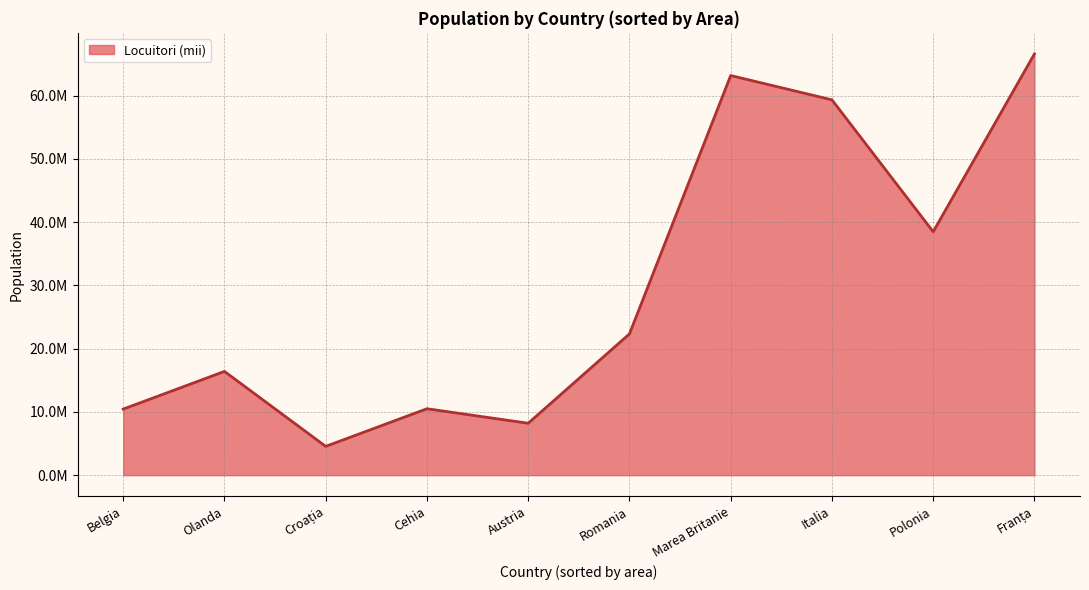

What is the difference between the second highest and minimum values?

58630775